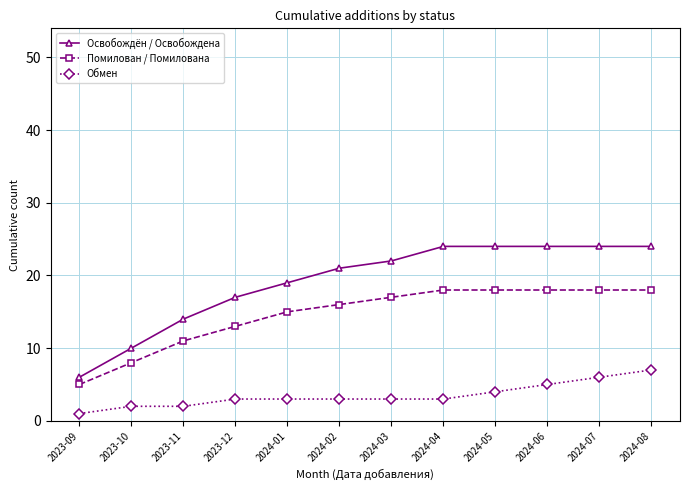

Reading left to right, what are all the values shown in this chart?

Освобождён / Освобождена: 6	10	14	17	19	21	22	24	24	24	24	24
Помилован / Помилована: 5	8	11	13	15	16	17	18	18	18	18	18
Обмен: 1	2	2	3	3	3	3	3	4	5	6	7